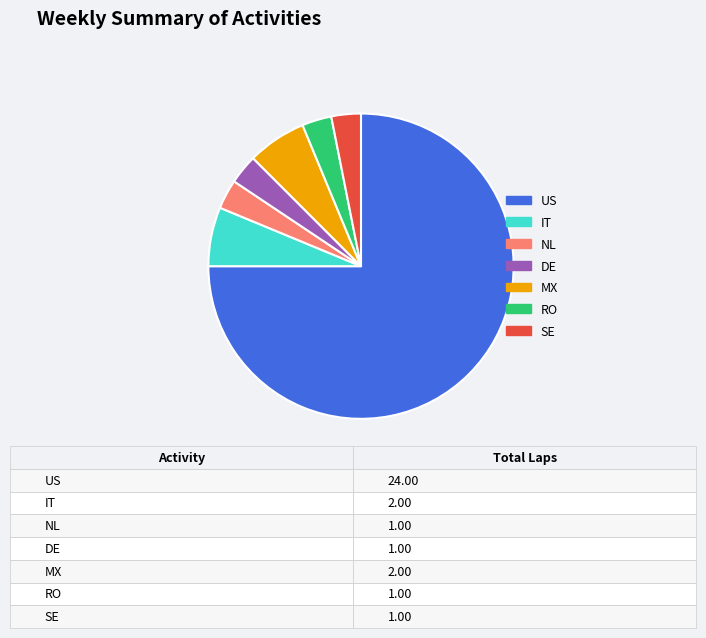

Is the sum of SE and IT greater than half?

No